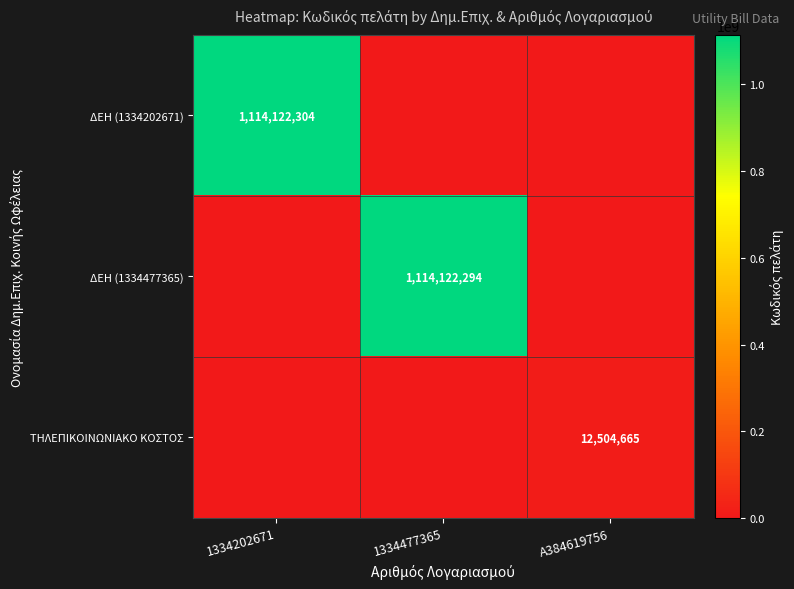

The value of ΔΕΗ (1334202671) at 1334202671 is 225493892. True or false?

False